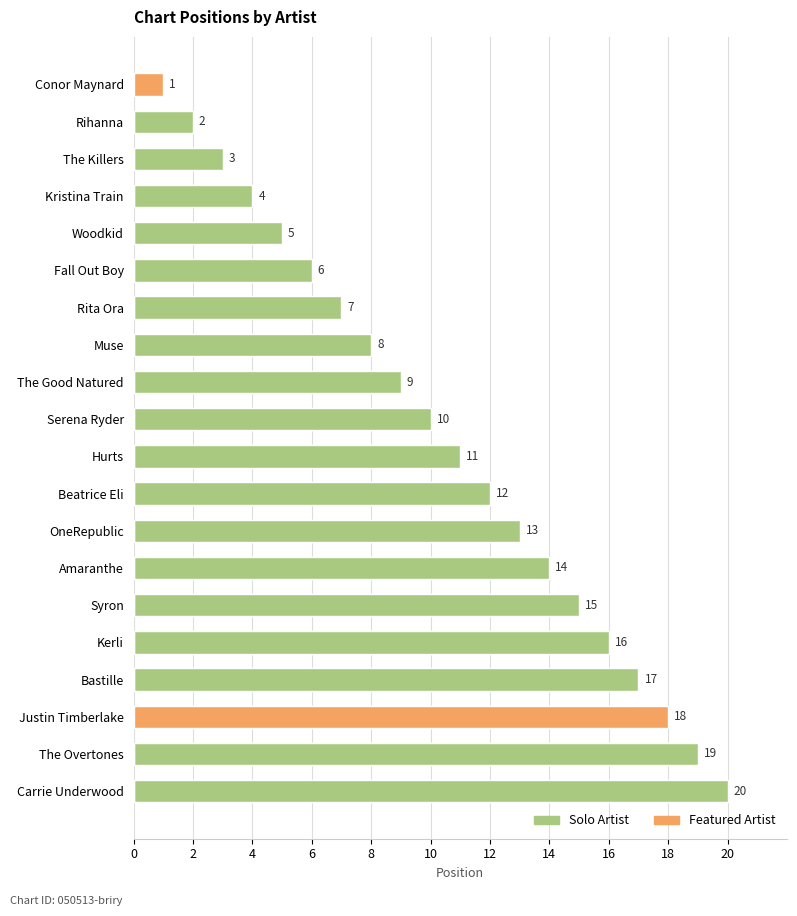

Reading left to right, list all the values displayed in this chart.

Solo Artist: 20	19	0	17	16	15	14	13	12	11	10	9	8	7	6	5	4	3	2	0
Featured Artist: 0	0	18	0	0	0	0	0	0	0	0	0	0	0	0	0	0	0	0	1